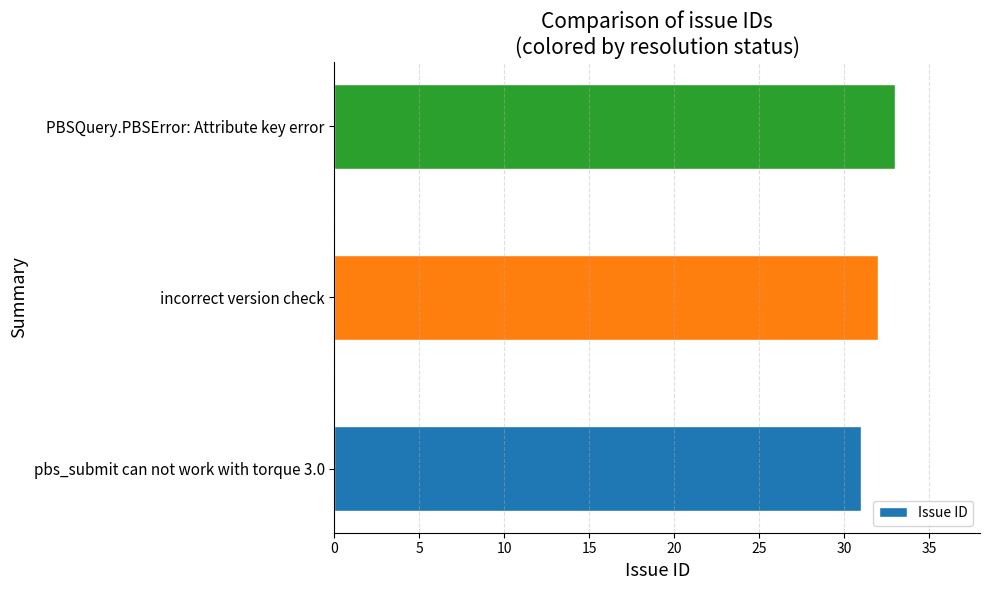

The chart shows a value of 32 at incorrect version check. True or false?

True